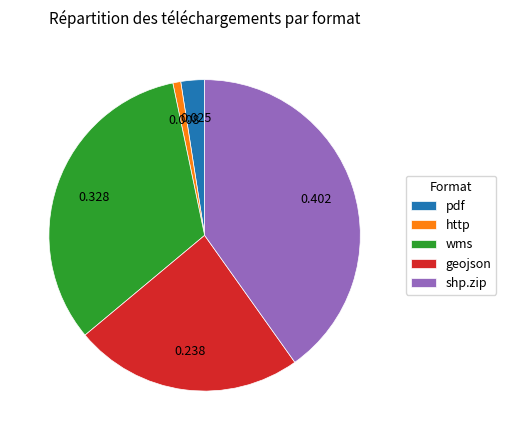

Is shp.zip the majority of the pie?

No